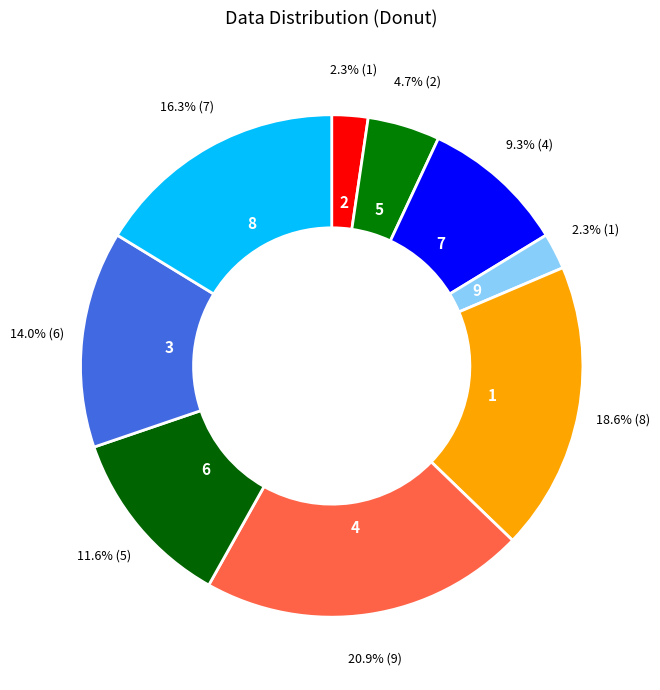

Which slice is the largest?

4